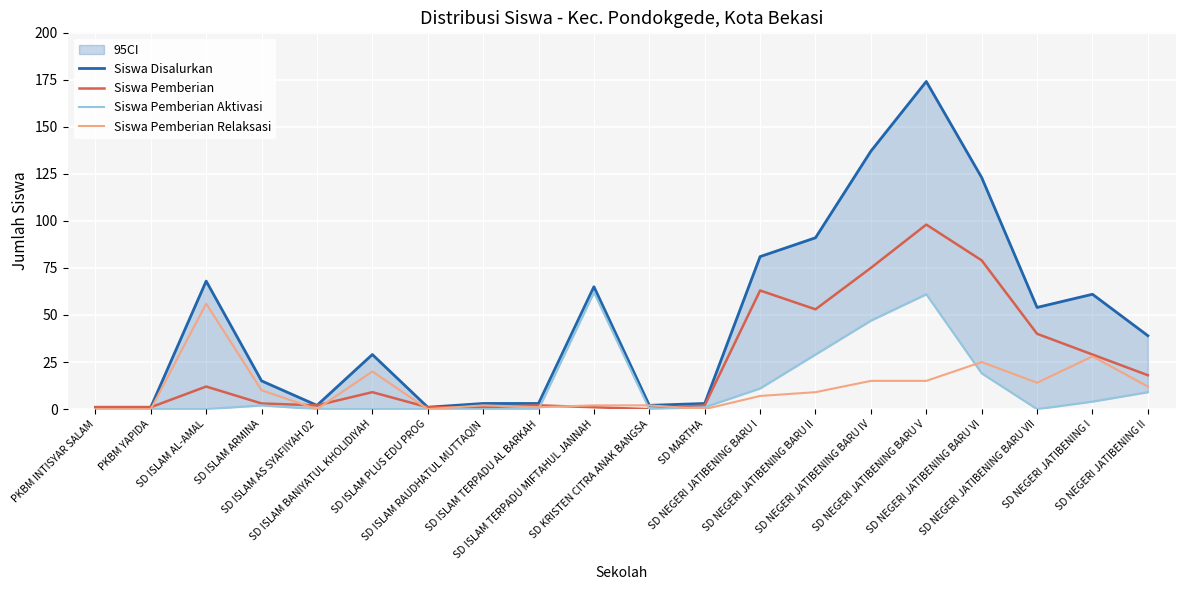

Is it true that Siswa Pemberian equals 2 at SD ISLAM TERPADU AL BARKAH?

True